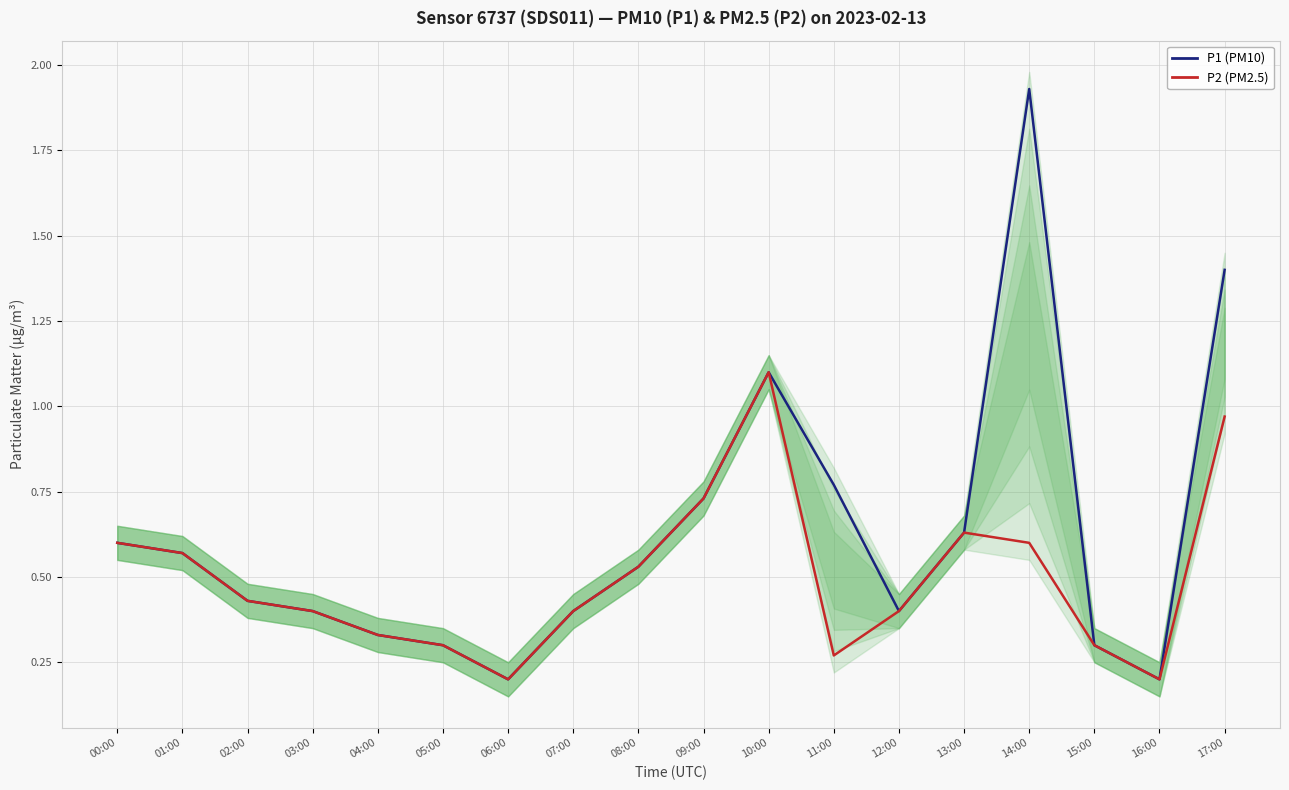

Which series has the largest total across all categories?

P1 (PM10)